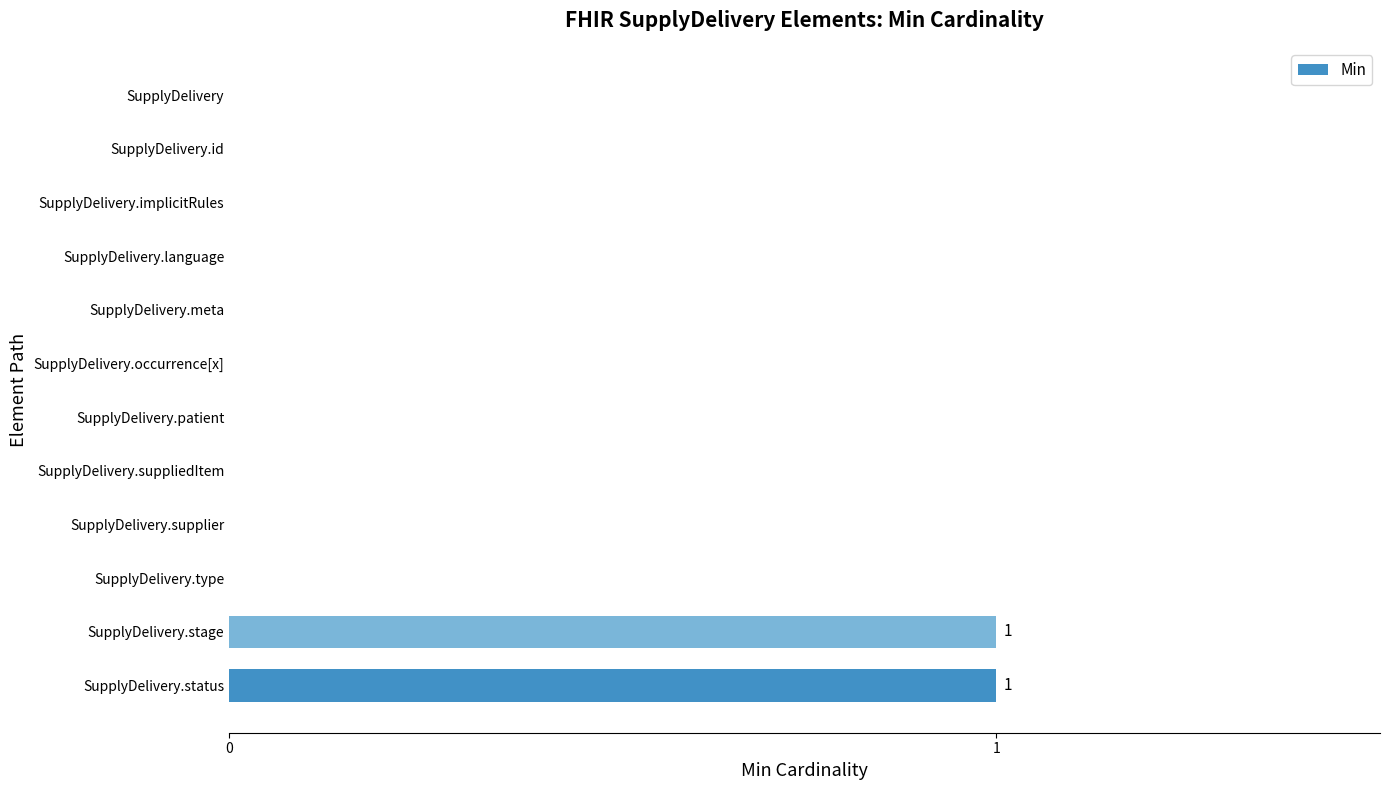

Is it true that the value at SupplyDelivery.status is 2?

False